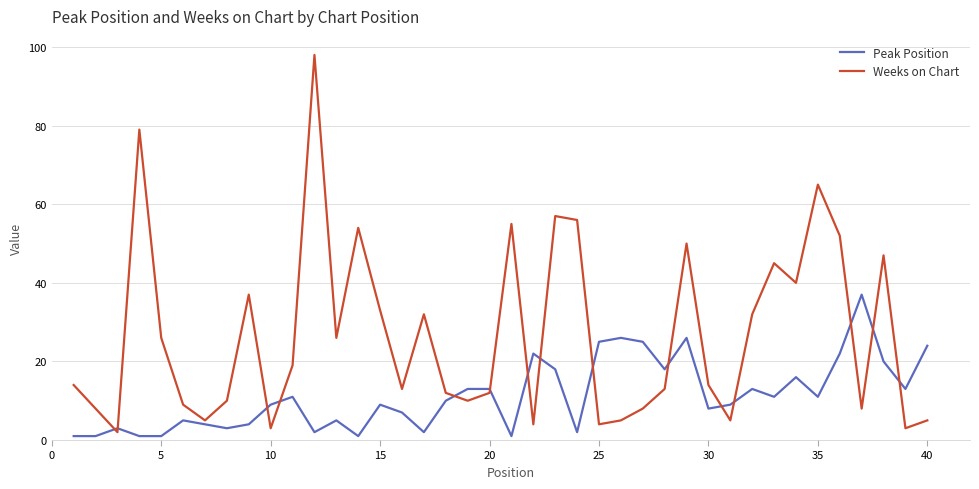

Which series has the largest range (max minus min)?

Weeks on Chart